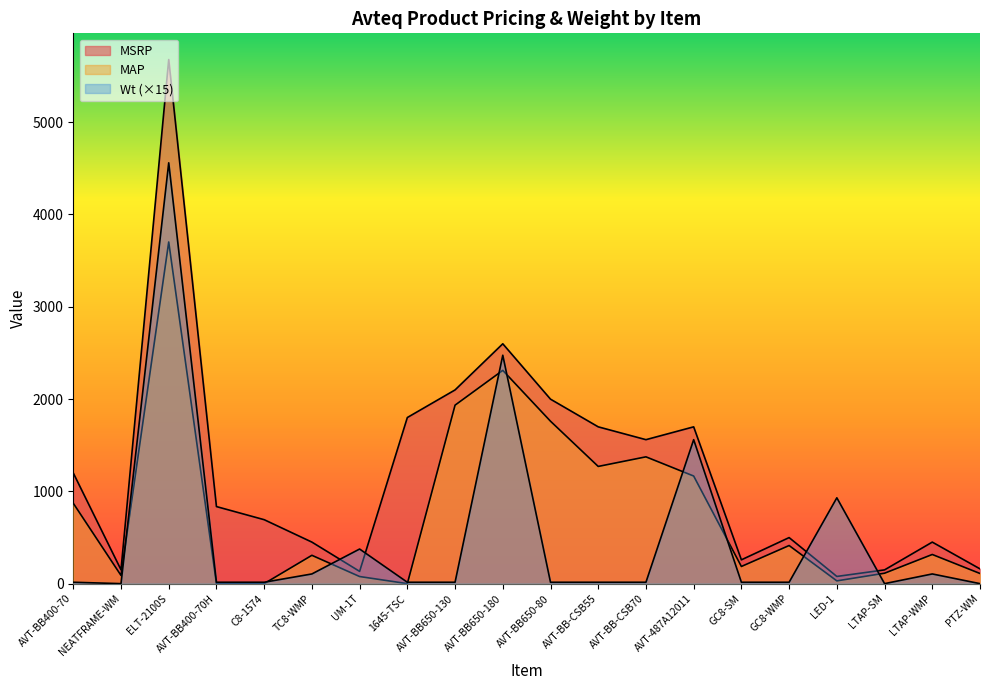

What is the maximum value for MSRP?

5679